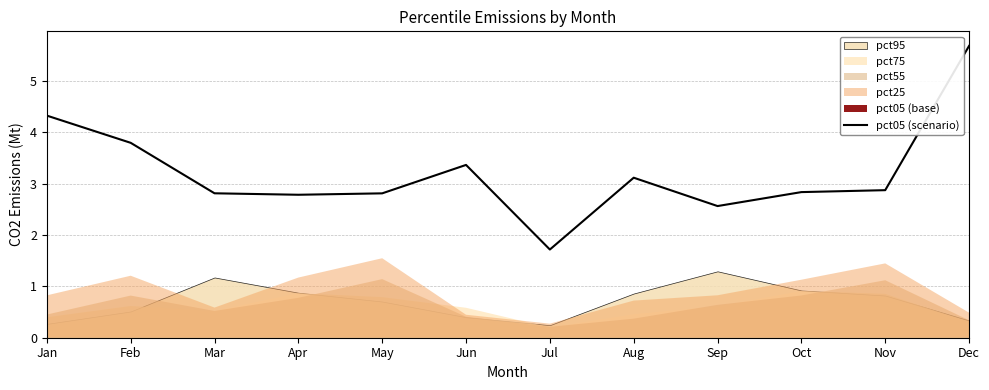

What is the change in value from Mar to Jul?

-1.1